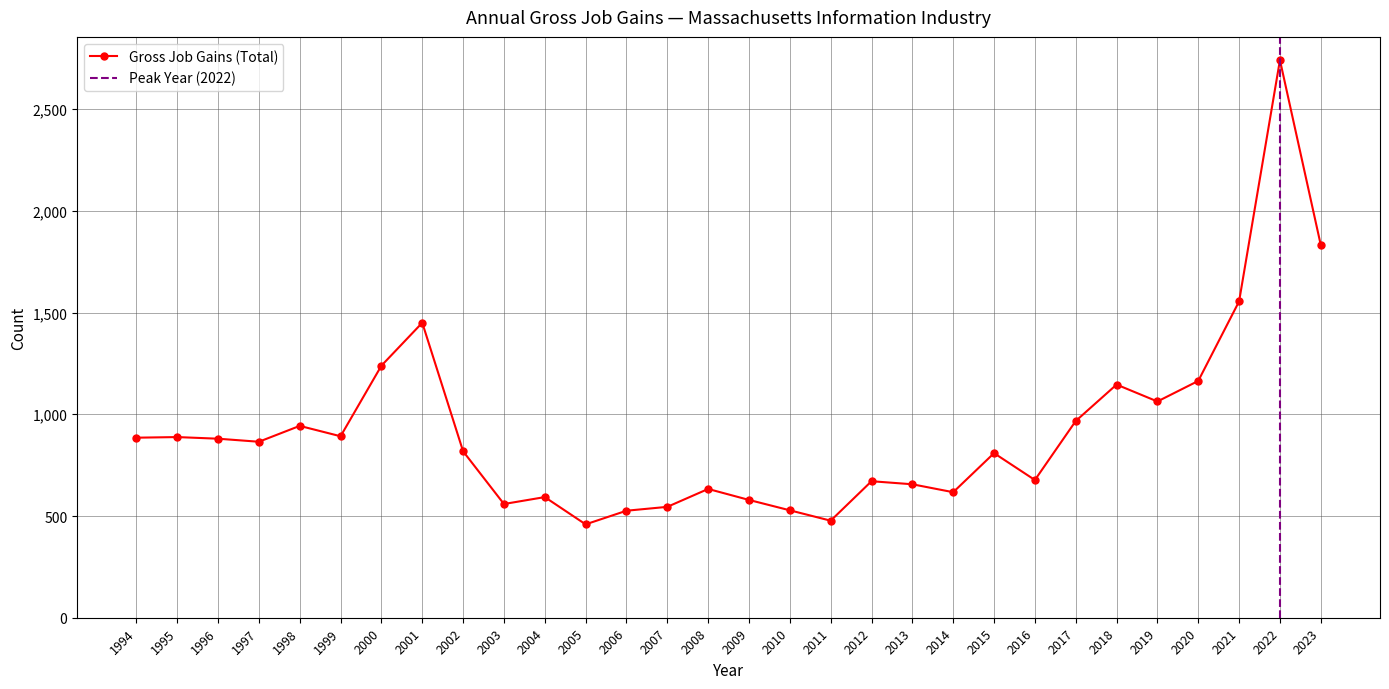

Is it true that Gross Job Gains (Total) equals 528 at 2010?

True